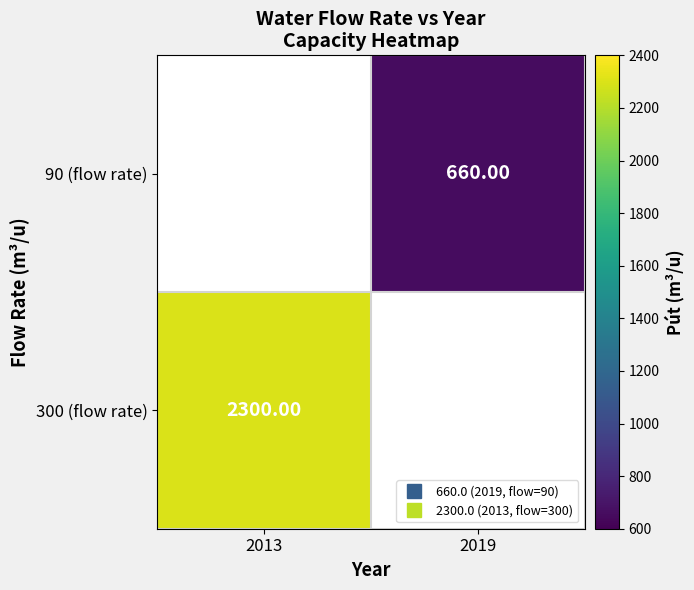

What is the greatest value displayed?

2300.0